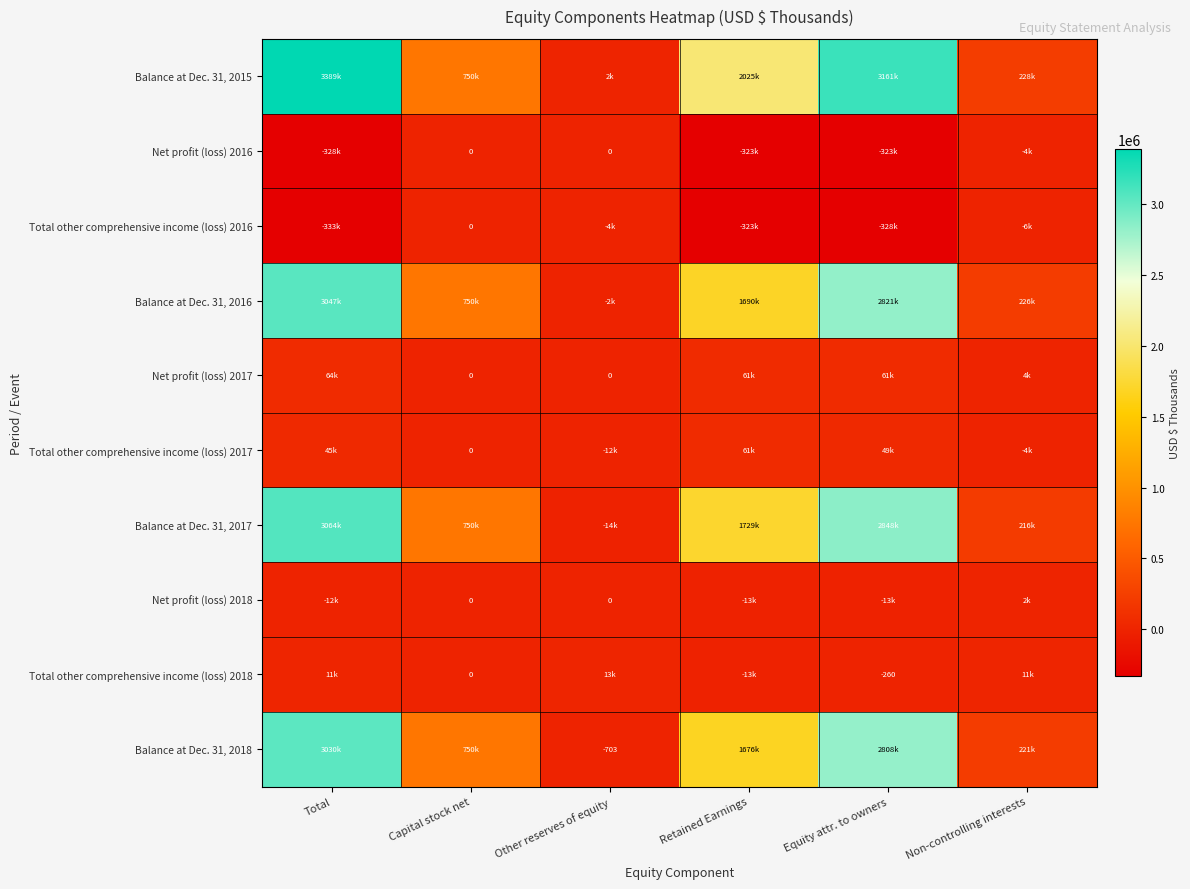

The Total other comprehensive income (loss) 2018 series shows -260 at Equity attr. to owners. True or false?

True